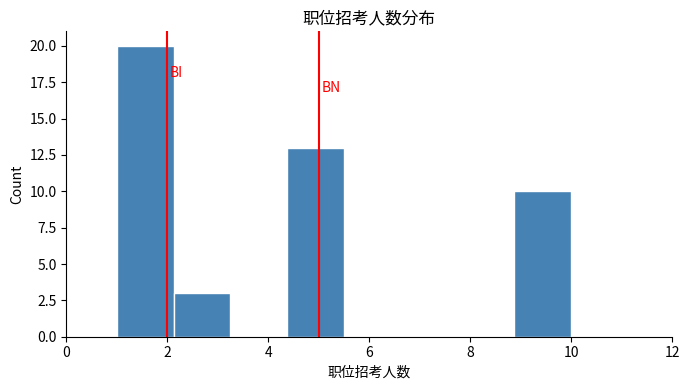

Which range on the x-axis has the tallest bar?

1.0 to 2.2